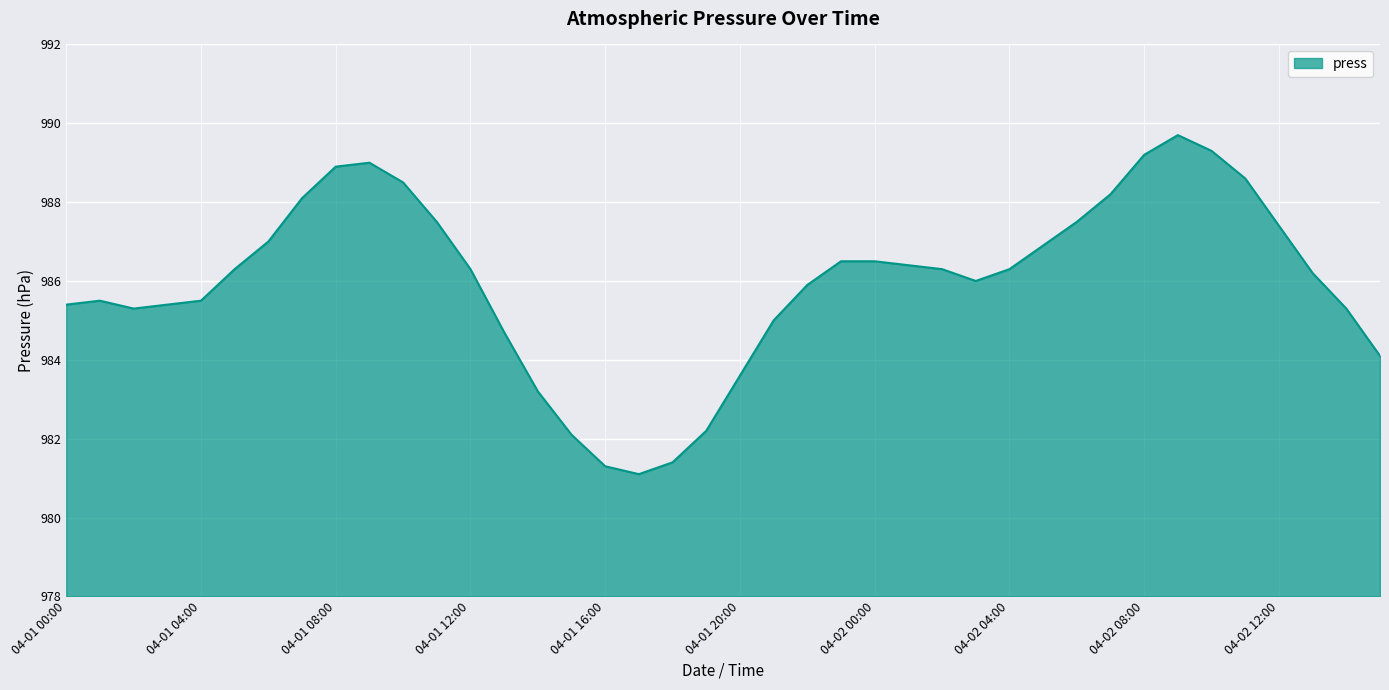

What is the greatest value displayed?

989.7